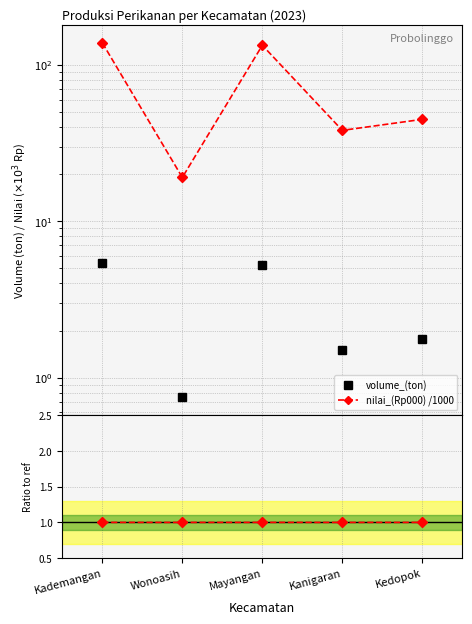

What is the difference between the maximum and second lowest values in the nilai_(Rp000) /1000 series?

100.1